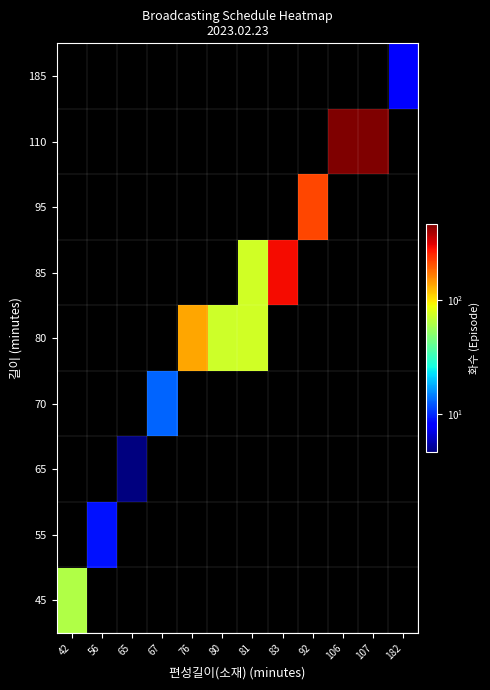

Reading left to right, list all the values displayed in this chart.

45: 42=63	56=0	65=0	67=0	76=0	80=0	81=0	83=0	92=0	106=0	107=0	182=0
55: 42=0	56=9	65=0	67=0	76=0	80=0	81=0	83=0	92=0	106=0	107=0	182=0
65: 42=0	56=0	65=2	67=0	76=0	80=0	81=0	83=0	92=0	106=0	107=0	182=0
70: 42=0	56=0	65=0	67=13	76=0	80=0	81=0	83=0	92=0	106=0	107=0	182=0
80: 42=0	56=0	65=0	67=0	76=137	80=74	81=75	83=0	92=0	106=0	107=0	182=0
85: 42=0	56=0	65=0	67=0	76=0	80=0	81=75	83=290	92=0	106=0	107=0	182=0
95: 42=0	56=0	65=0	67=0	76=0	80=0	81=0	83=0	92=216	106=0	107=0	182=0
110: 42=0	56=0	65=0	67=0	76=0	80=0	81=0	83=0	92=0	106=460	107=466	182=0
185: 42=0	56=0	65=0	67=0	76=0	80=0	81=0	83=0	92=0	106=0	107=0	182=8